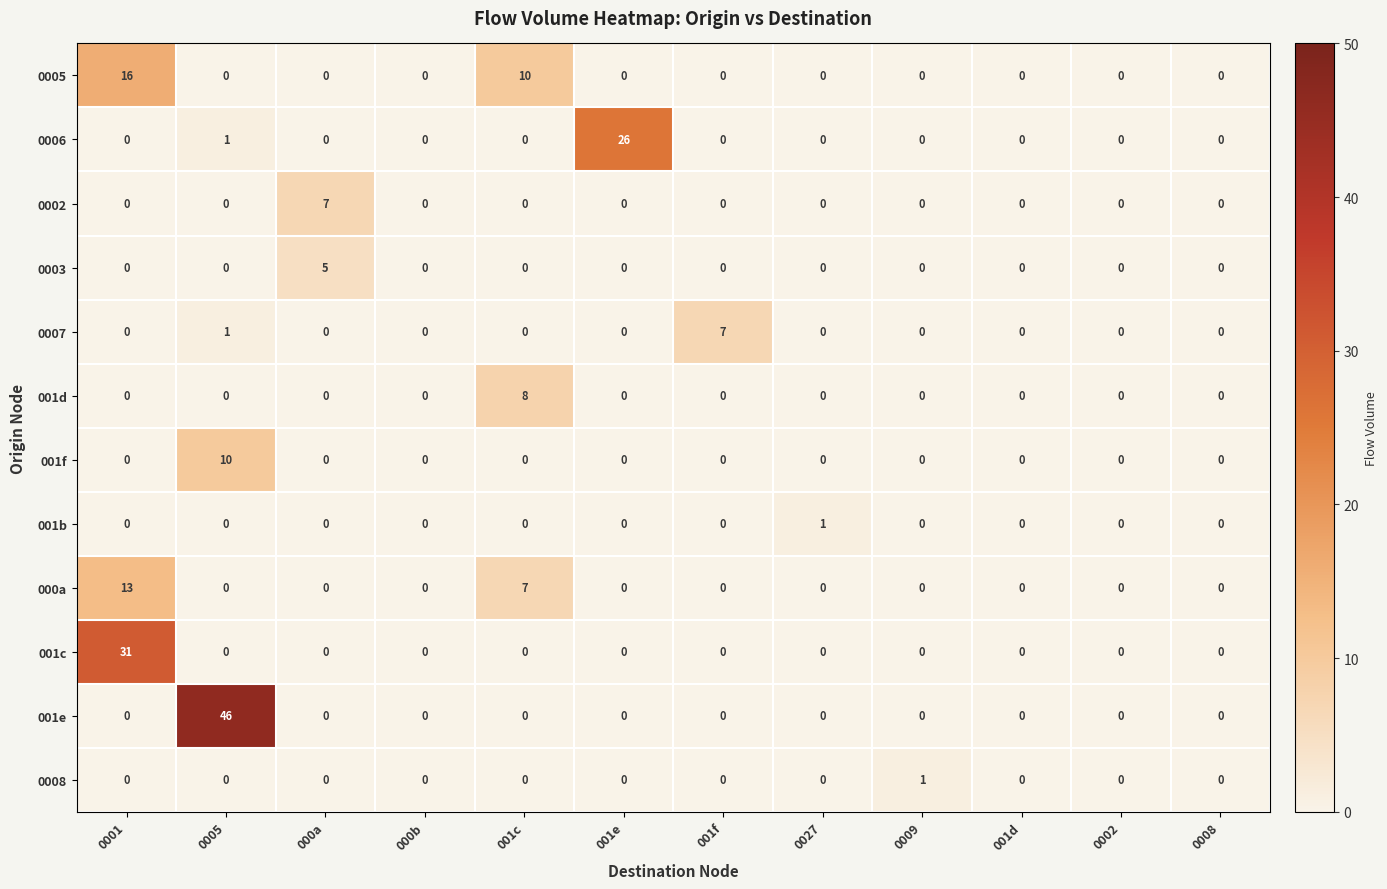

What is the maximum value shown in the chart?

46